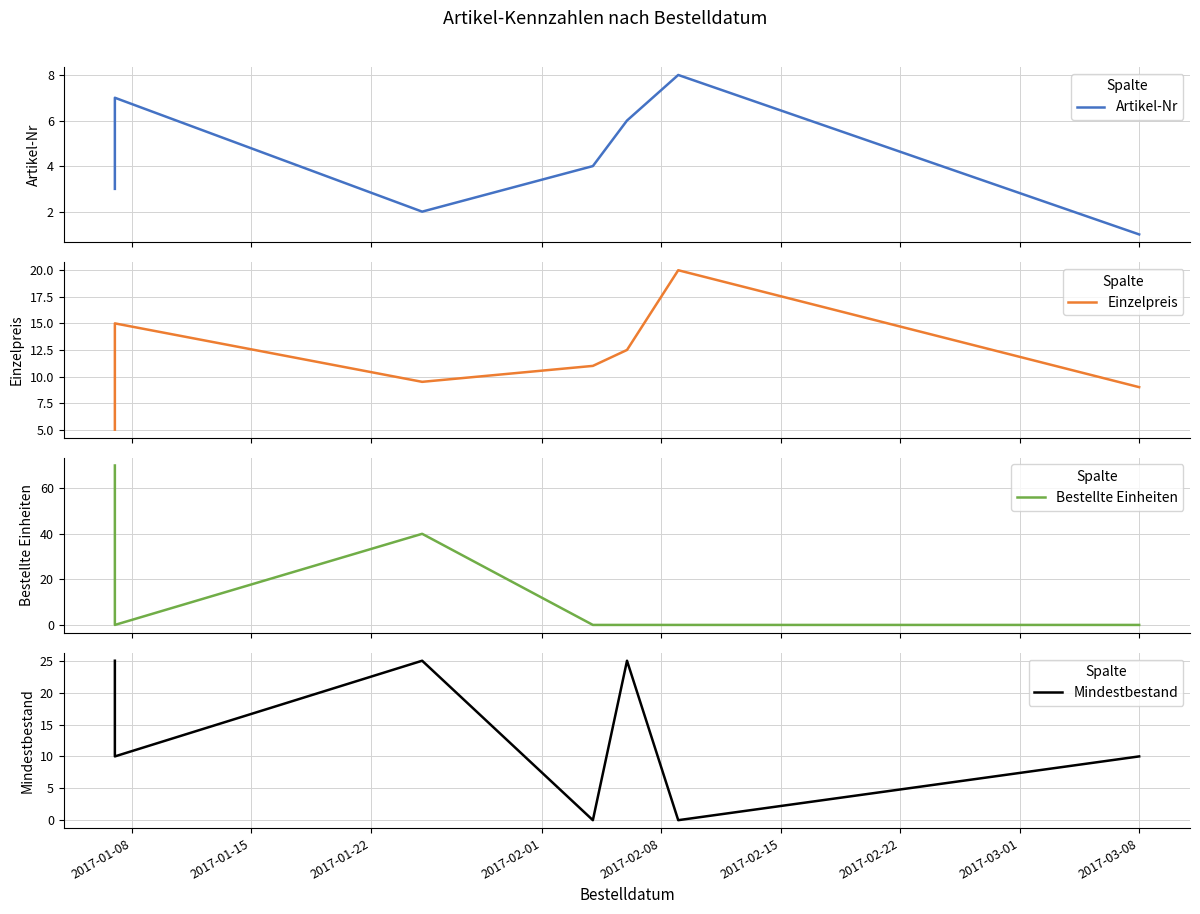

What is the sum of all Mindestbestand values?

95.0